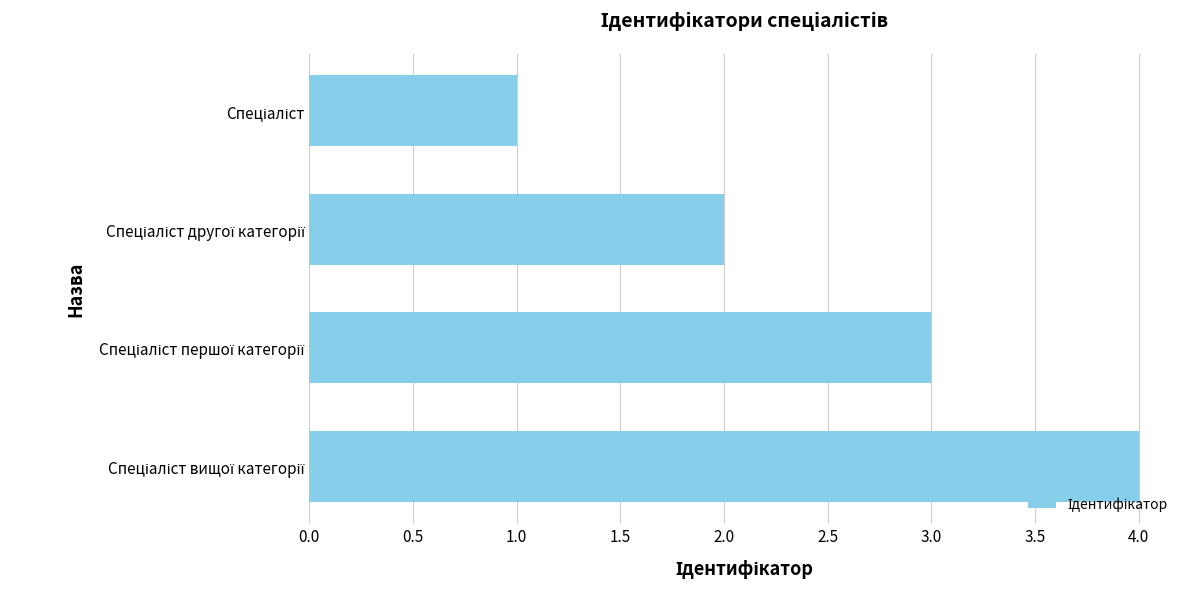

How many values are between 2 and 4?

3